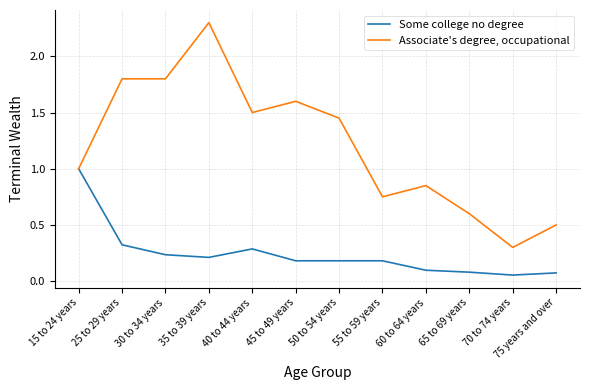

At which label does Associate's degree, occupational reach its minimum?

70 to 74 years